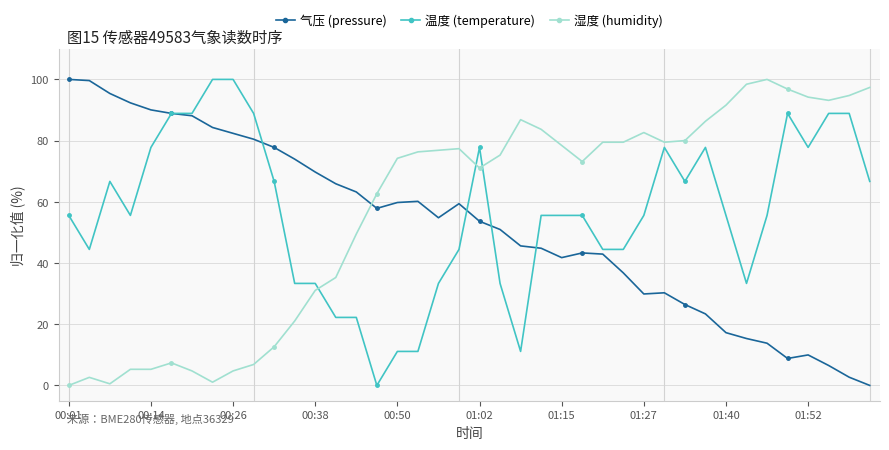

How many intersections are there between 温度 (temperature) and 湿度 (humidity)?

3